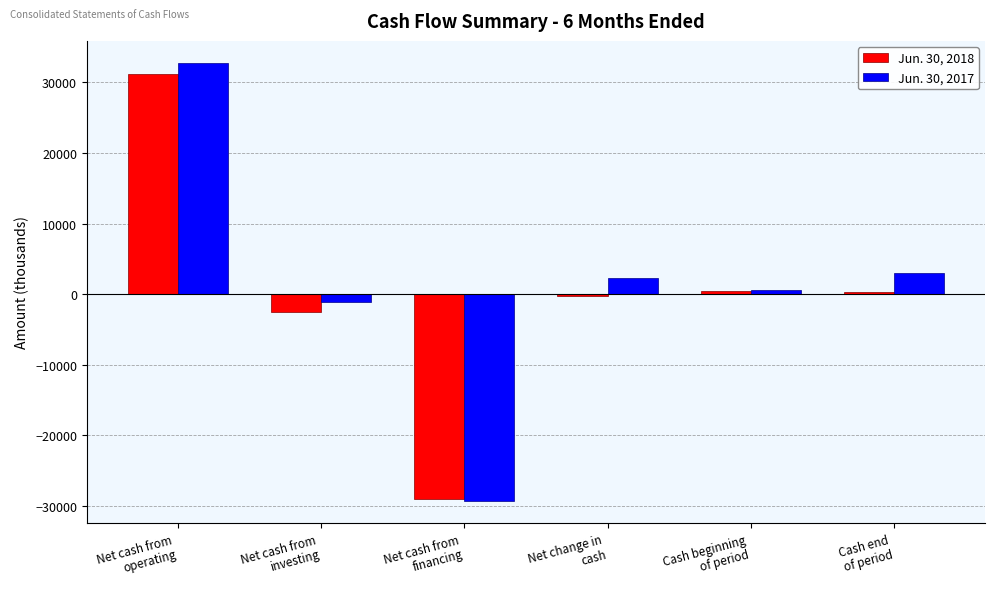

Which series has the widest spread of values?

Jun. 30, 2017